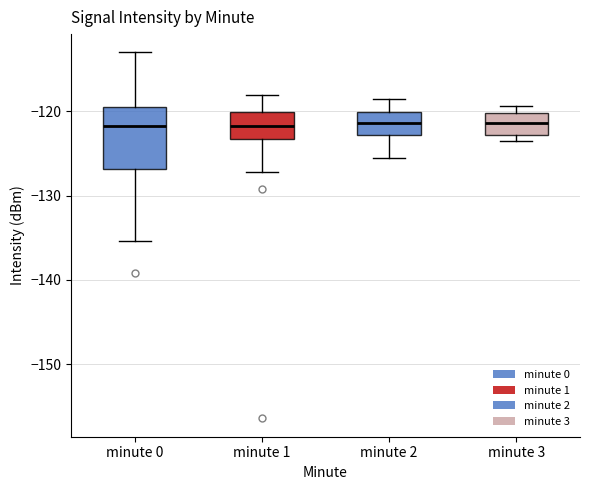

Comparing the boxes themselves (not the whiskers), which one is the tallest?

minute 0